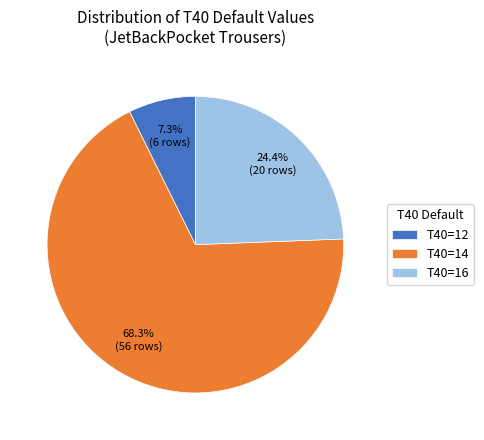

Which category has the smallest portion of the pie?

T40=12